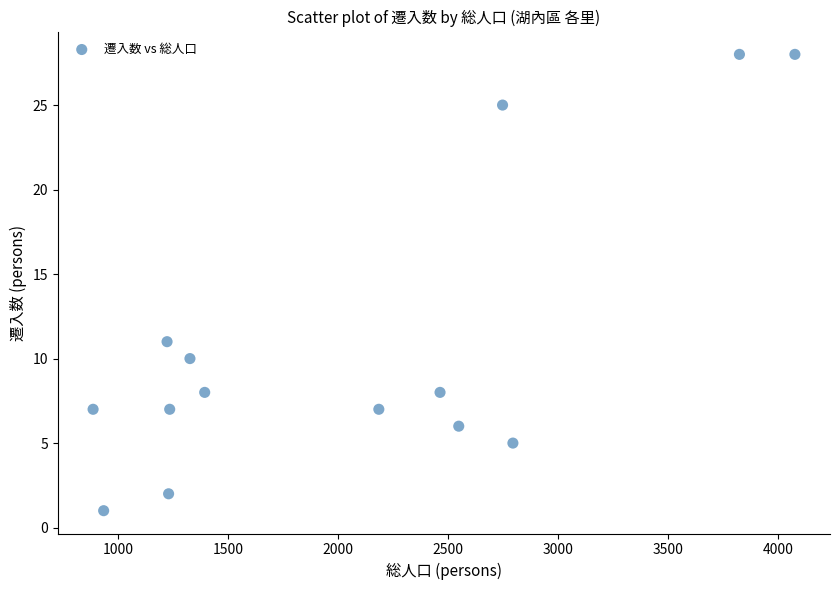

What is the range of X values (max minus min)?

3188